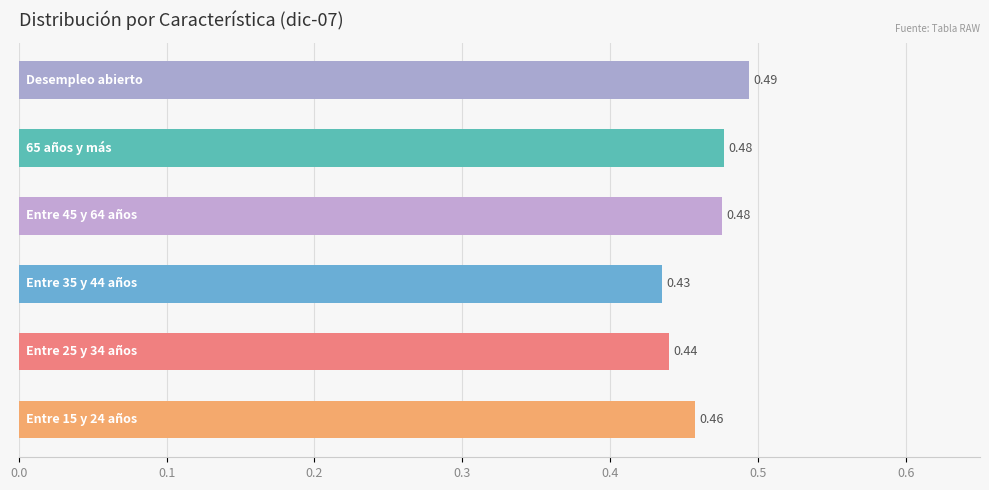

Count the number of data series in this chart.

1